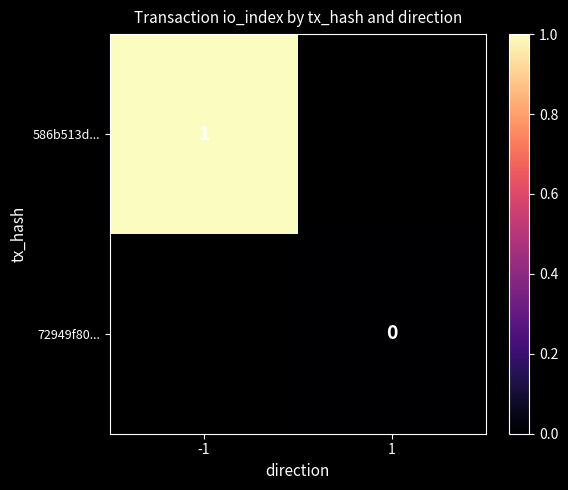

What is the maximum value shown in the chart?

1